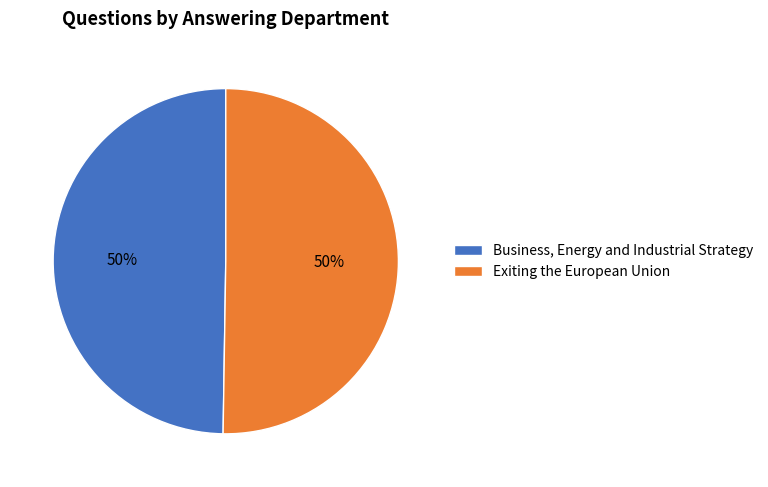

The Business, Energy and Industrial Strategy slice represents 59% of the pie. True or false?

False